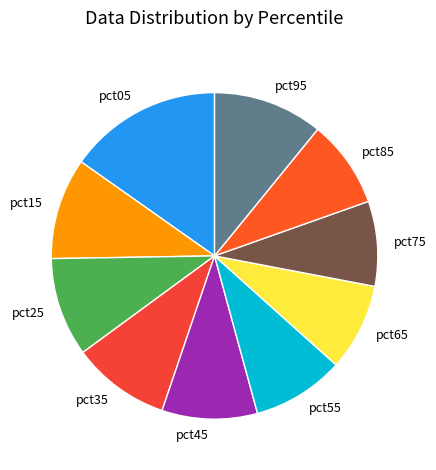

Is pct45 the majority of the pie?

No